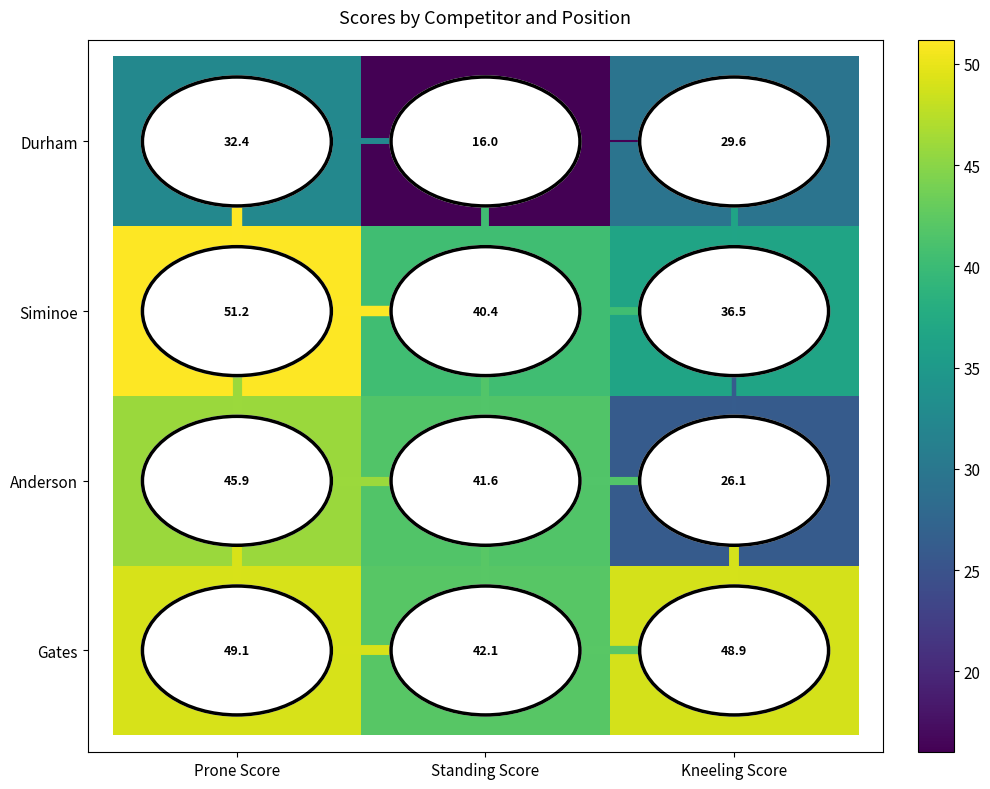

What is the sum of the Anderson values at Kneeling Score and Standing Score?

67.7